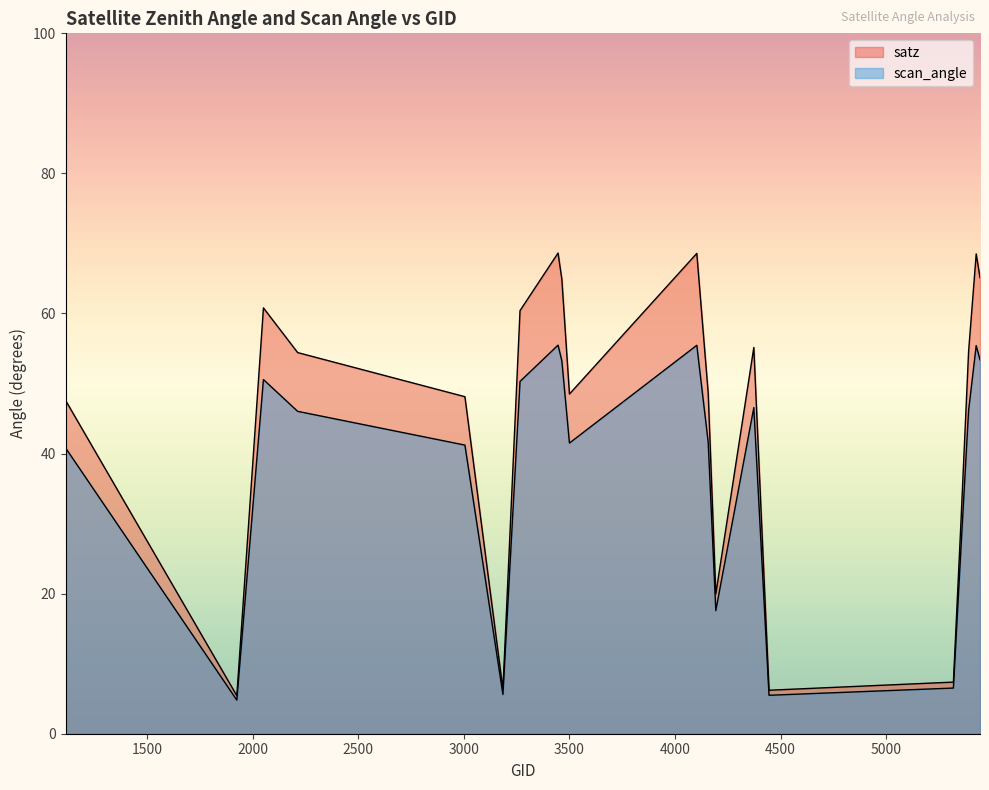

What is the smallest value displayed?

4.8